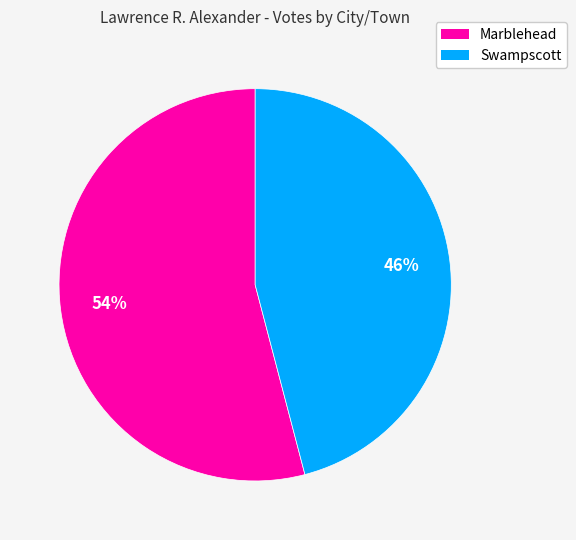

How many slices are in this pie chart?

2